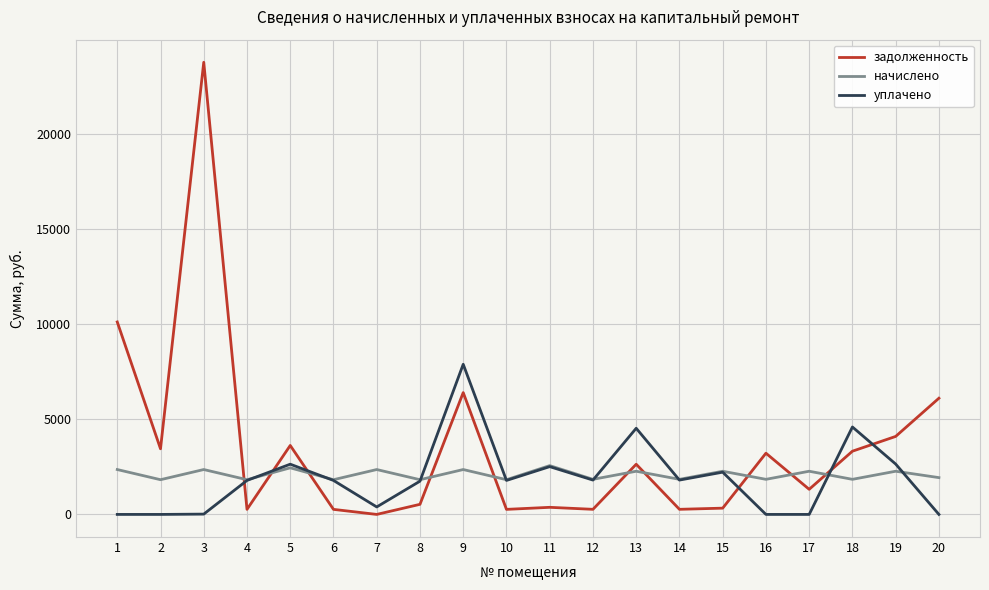

Which series has the largest total across all categories?

задолженность